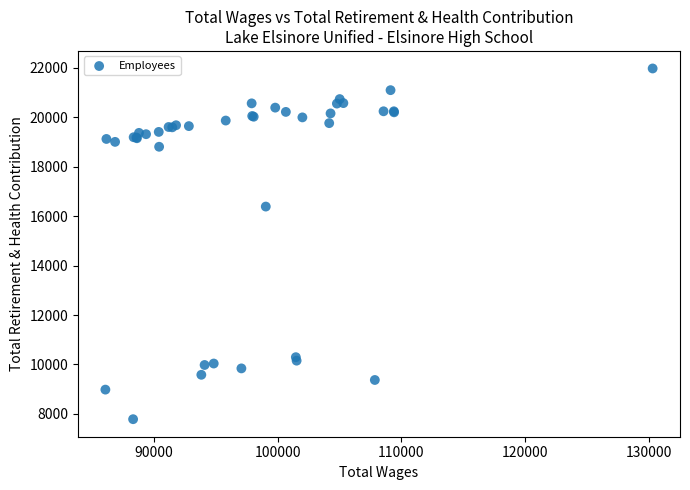

What Y value in the scatter plot is closest to 14881?

16389